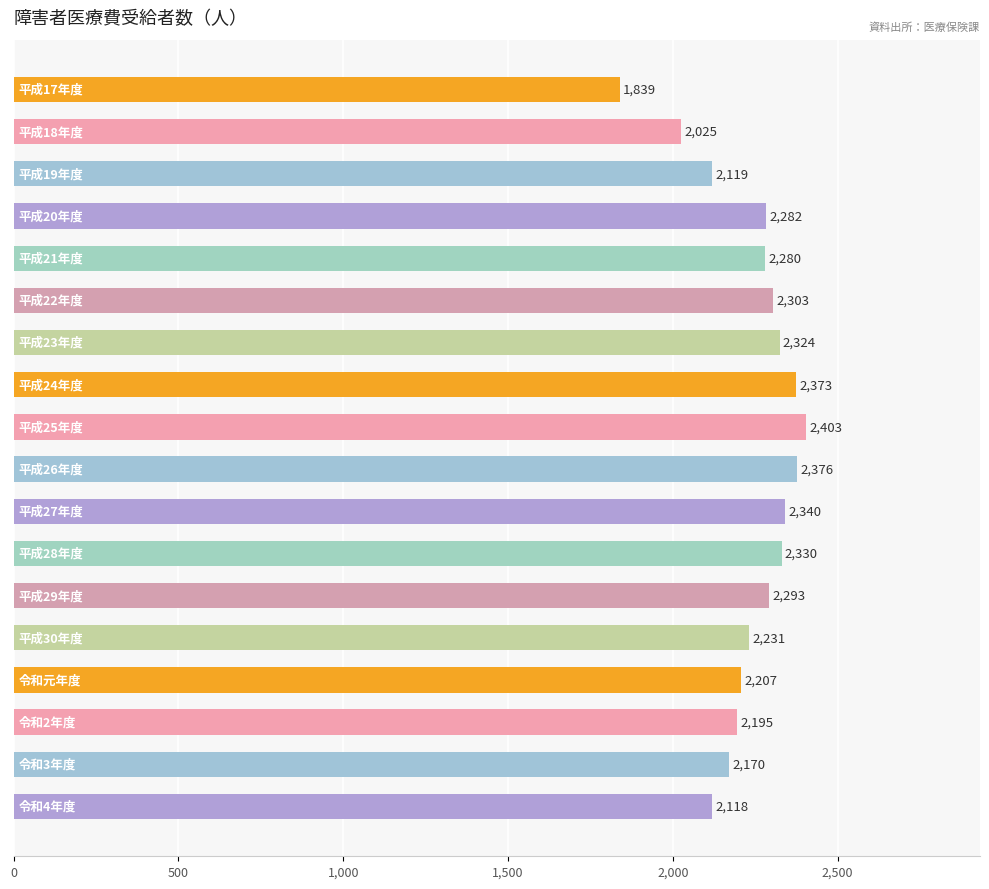

What is the smallest value displayed?

1839